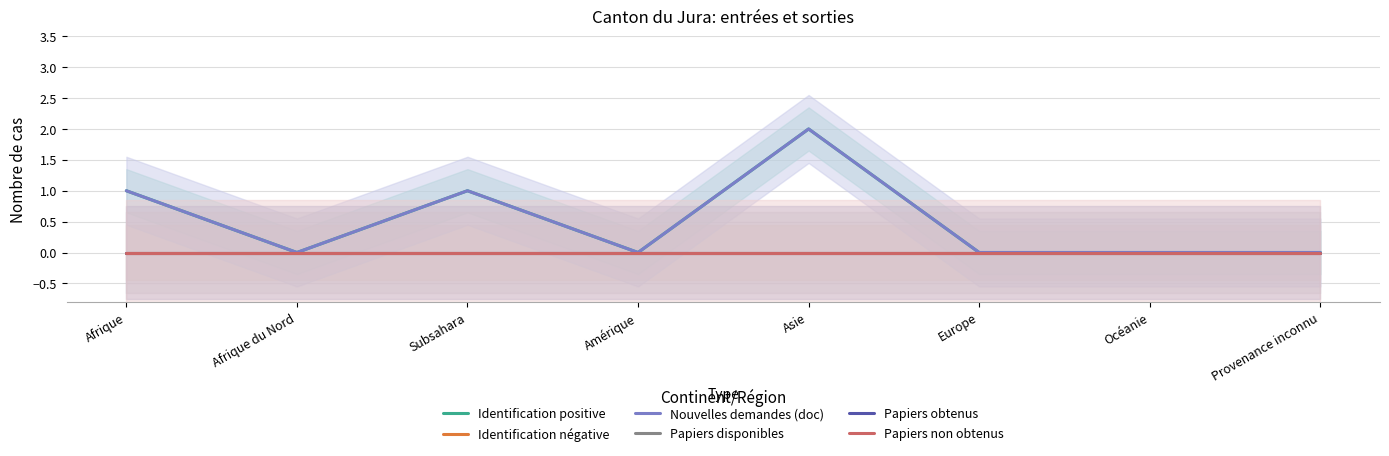

True or false: Identification positive and Papiers obtenus intersect in this chart.

False